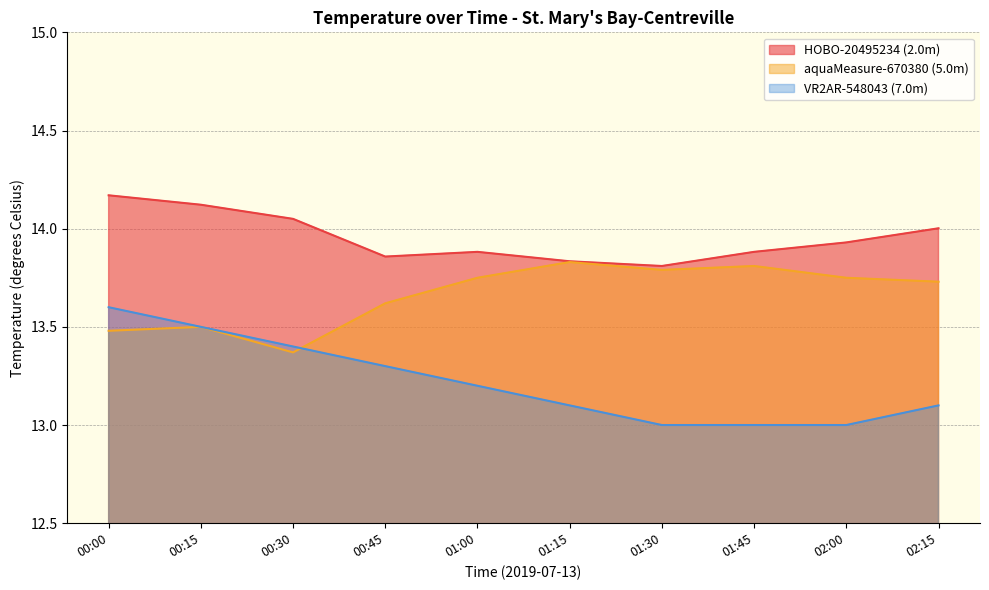

Rank the series by their average value, from highest to lowest.

HOBO-20495234 (2.0m), aquaMeasure-670380 (5.0m), VR2AR-548043 (7.0m)